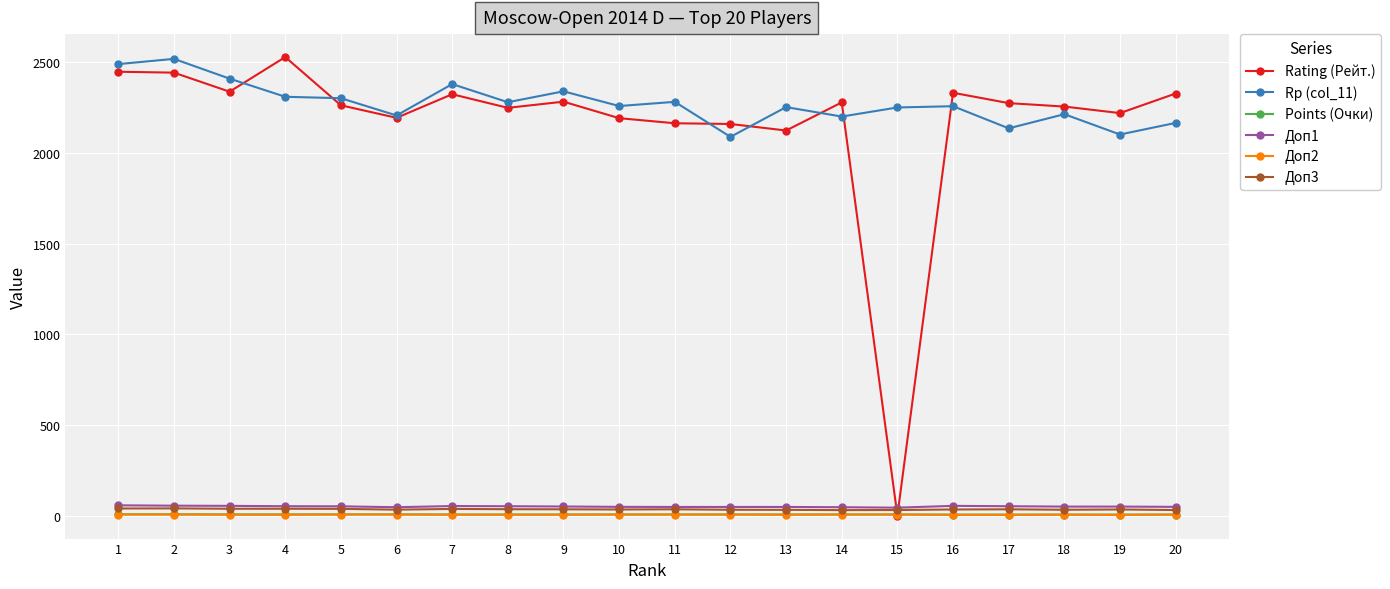

Where does the Rating (Рейт.) series first go above 2274?

1